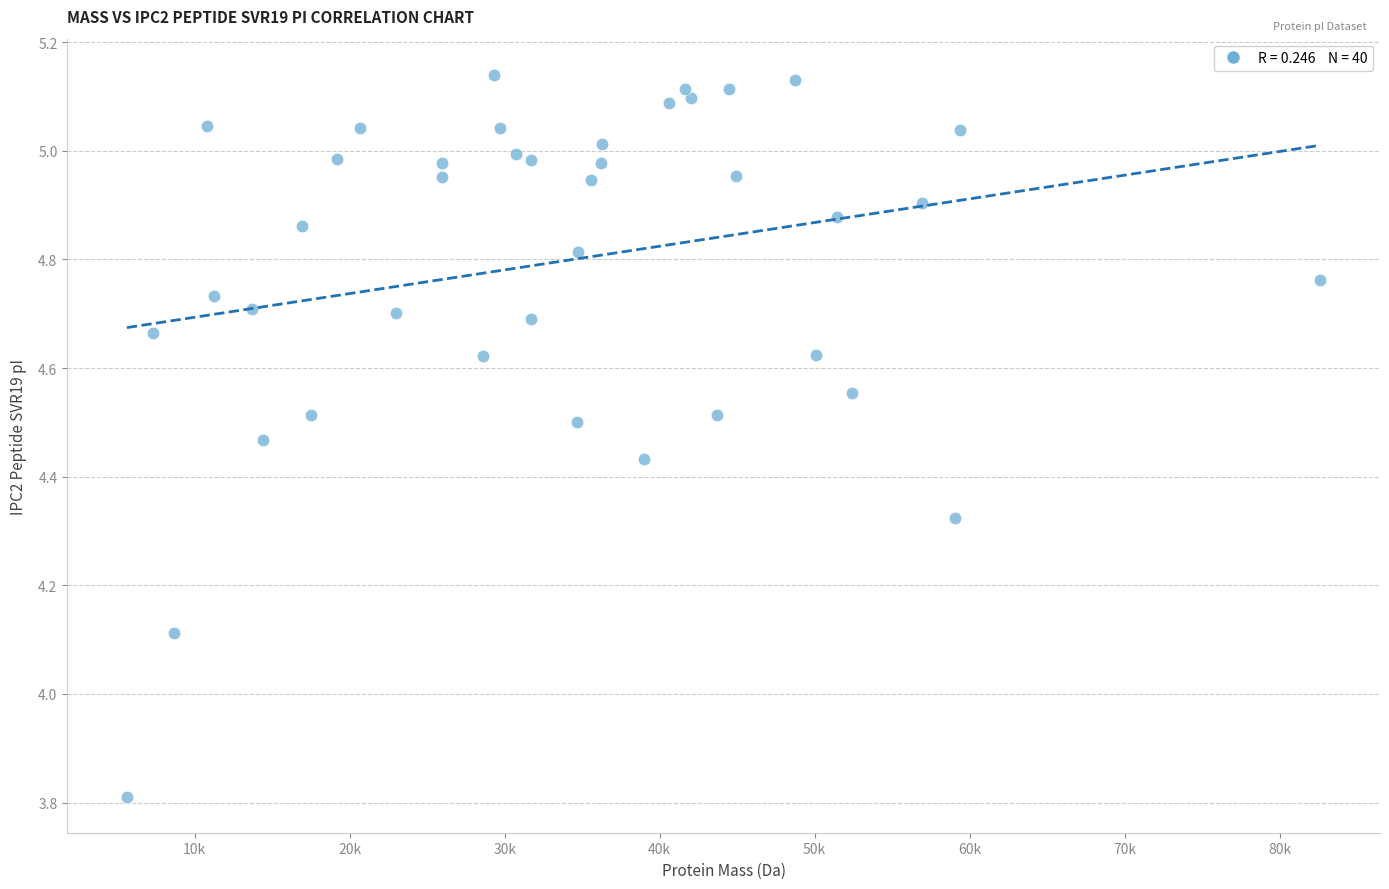

What Y value in the scatter plot is closest to 4?

4.1